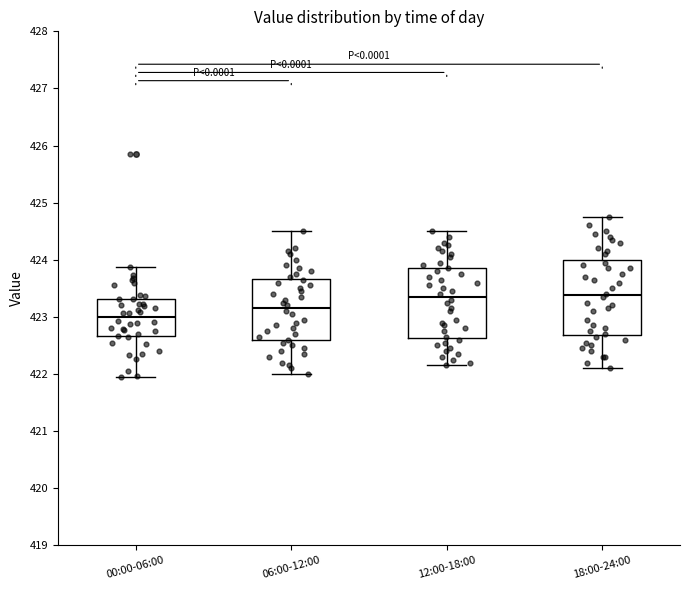

Where does the lower whisker of the box for 18:00-24:00 end on the y-axis? The values are not printed on the chart, so give them approximately, as read against the axis.

422.1